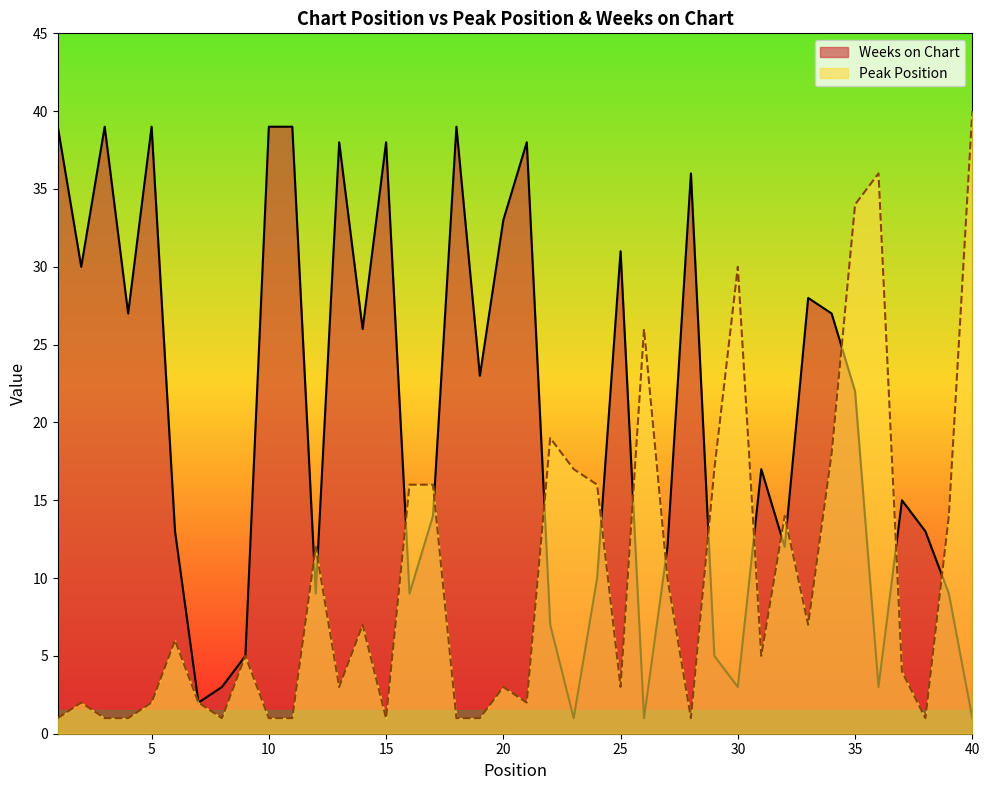

Reading left to right, list all the values displayed in this chart.

Peak Position: 1=1	2=2	3=1	4=1	5=2	6=6	7=2	8=1	9=5	10=1	11=1	12=12	13=3	14=7	15=1	16=16	17=16	18=1	19=1	20=3	21=2	22=19	23=17	24=16	25=3	26=26	27=10	28=1	29=17	30=30	31=5	32=14	33=7	34=18	35=34	36=36	37=4	38=1	39=14	40=40
Weeks on Chart: 1=39	2=30	3=39	4=27	5=39	6=13	7=2	8=3	9=5	10=39	11=39	12=9	13=38	14=26	15=38	16=9	17=14	18=39	19=23	20=33	21=38	22=7	23=1	24=10	25=31	26=1	27=12	28=36	29=5	30=3	31=17	32=12	33=28	34=27	35=22	36=3	37=15	38=13	39=9	40=1